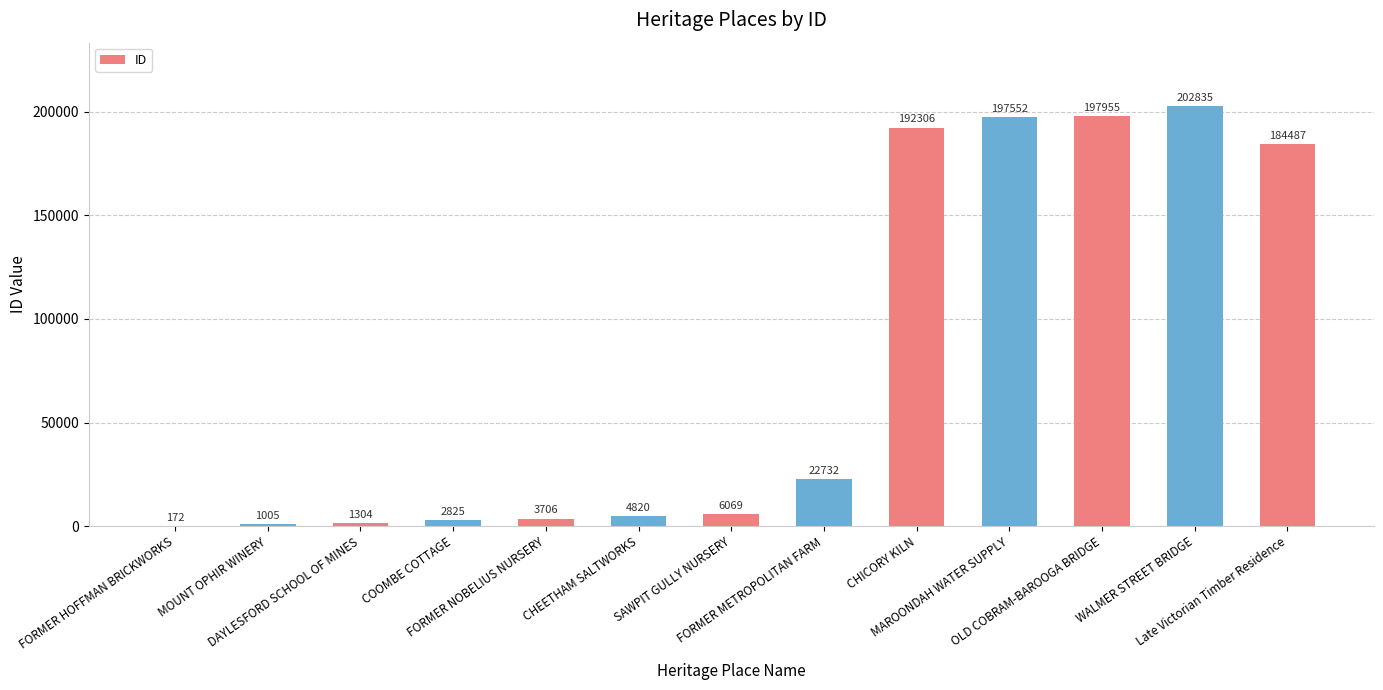

How many data points does each series have?

13